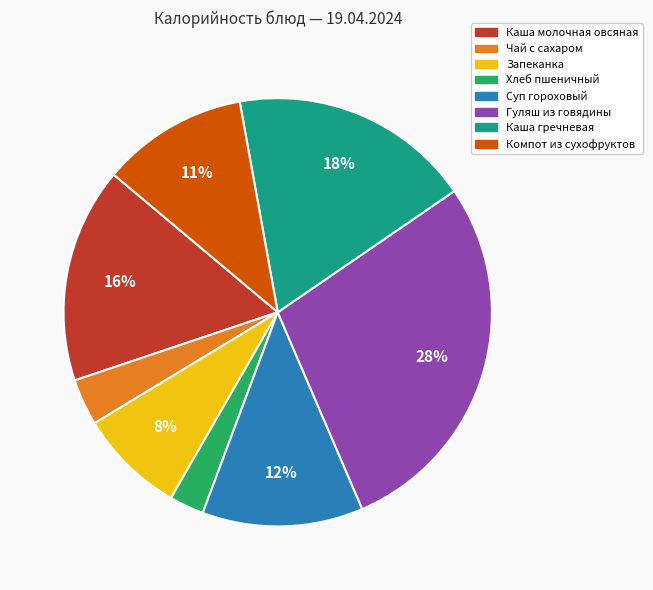

Is the sum of Запеканка and Чай с сахаром greater than half?

No